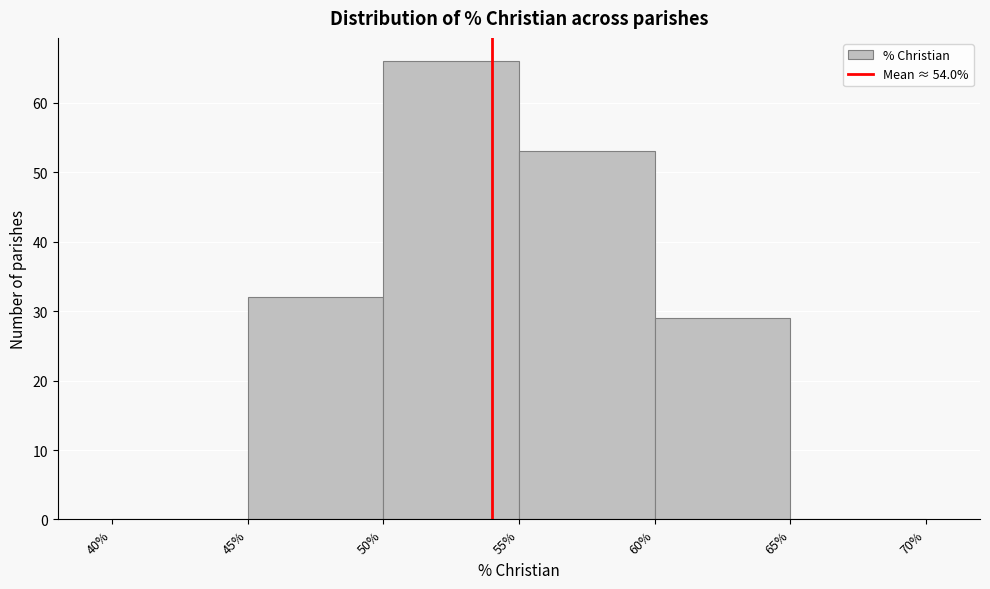

How tall is the bar that spans 45% to 50% on the x-axis? The values are not printed on the chart, so give them approximately, as read against the axis.

32